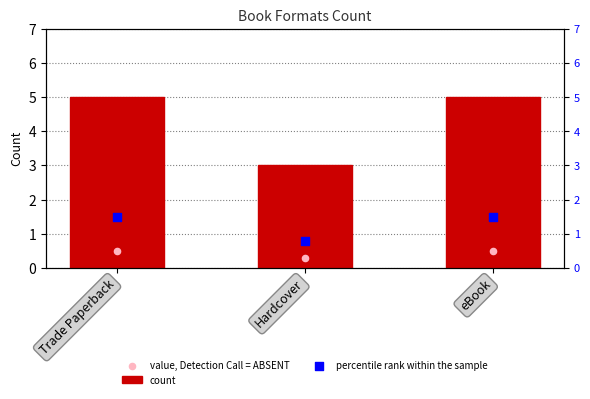

Which series has the largest Y range (max minus min)?

count